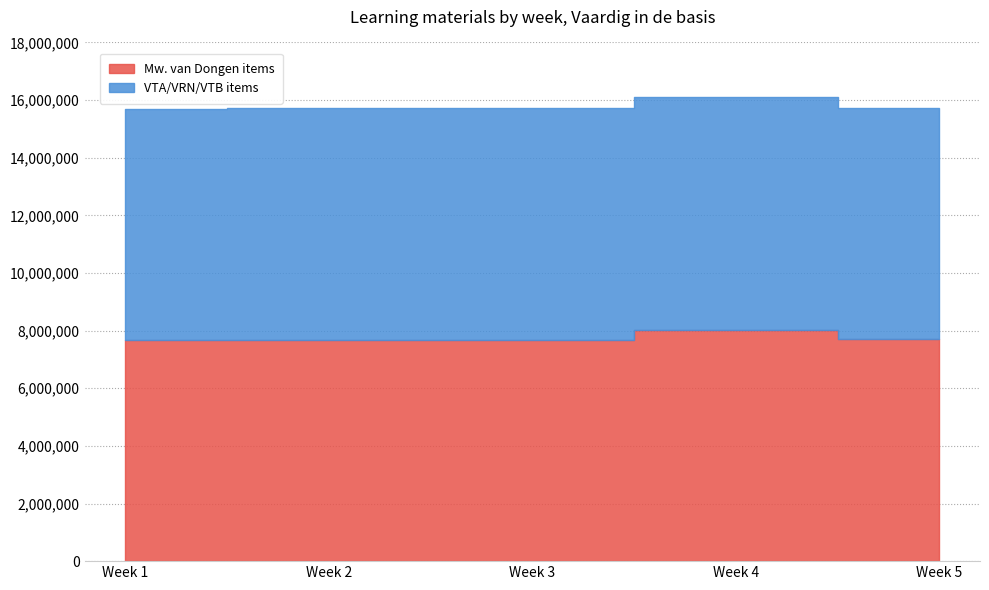

Which has a higher value, Week 3 or Week 5?

Week 5